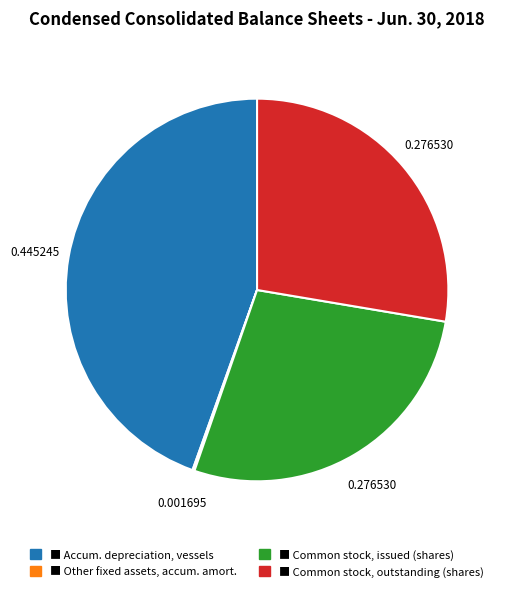

Is there a majority slice in this chart?

No